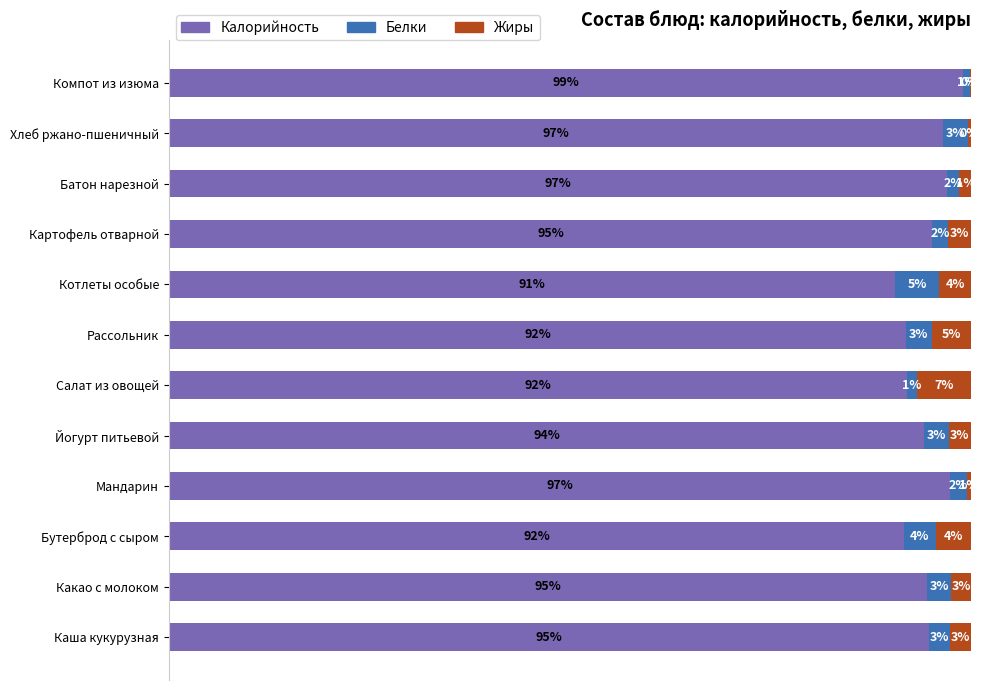

What are all the series names shown in the legend?

Калорийность, Белки, Жиры